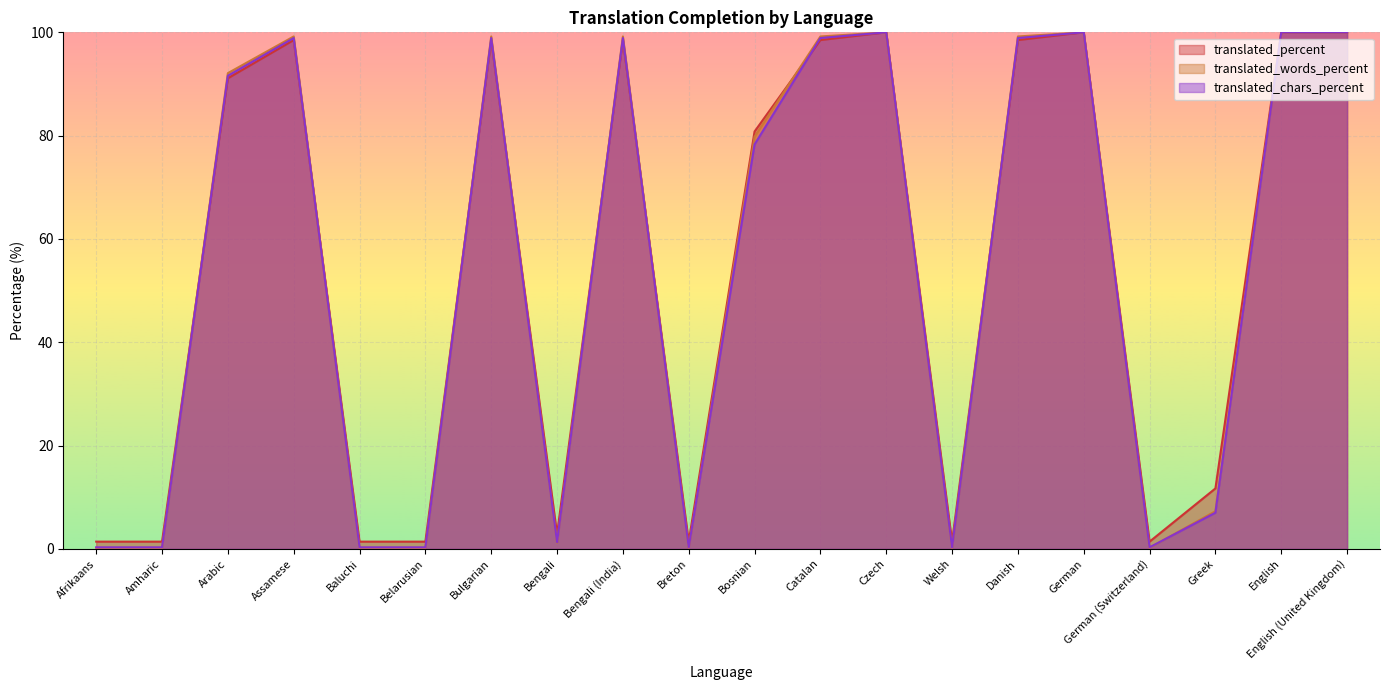

The value of translated_percent at Belarusian is 1.4. True or false?

True